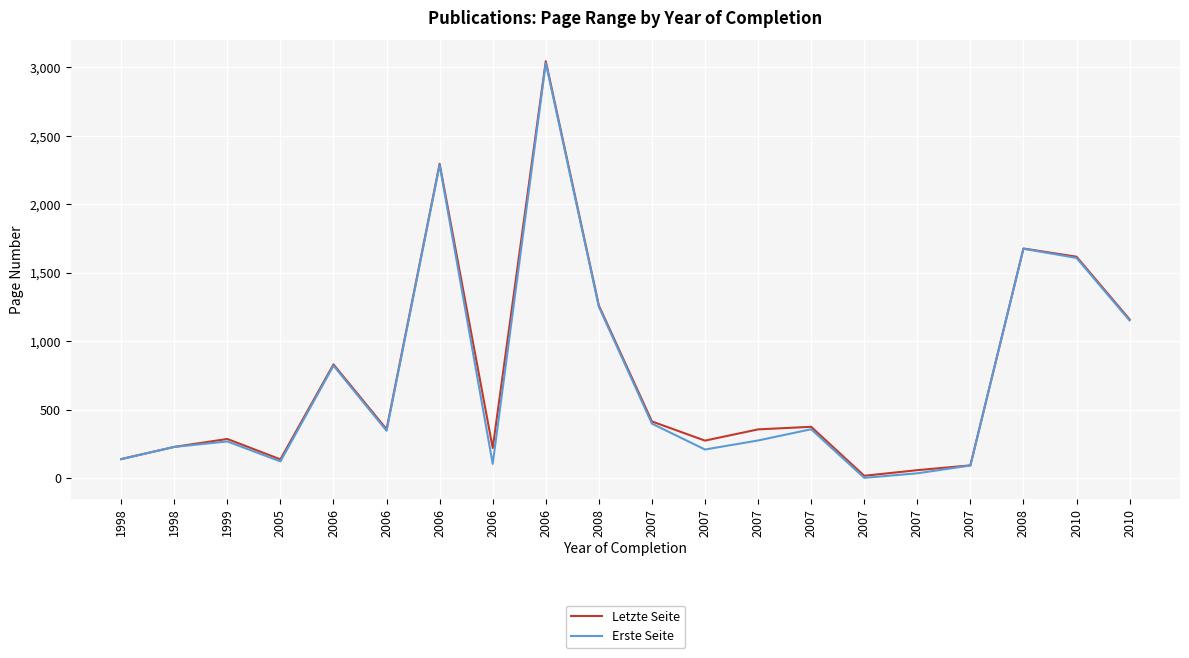

What is the total value across all series at 2006?

1651